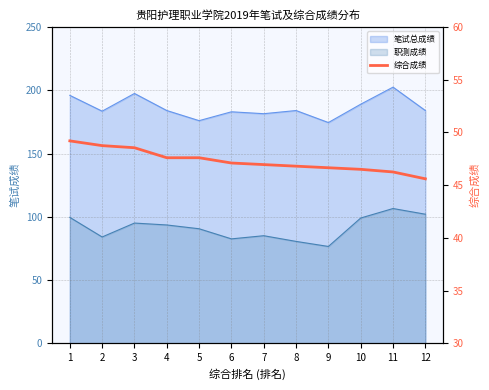

Read the value at 1.

49.2